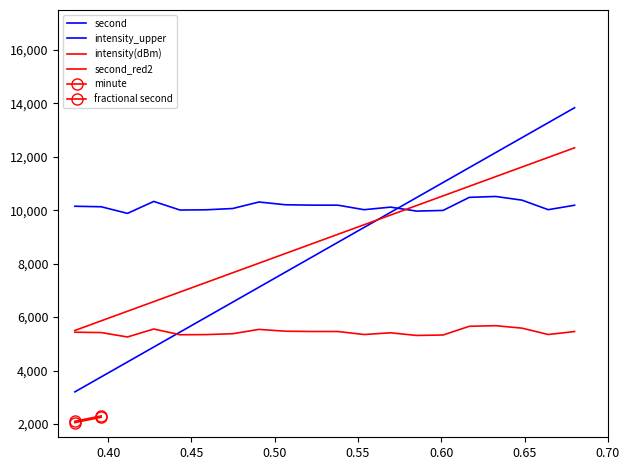

Does the chart display data point markers on the line(s)?

No